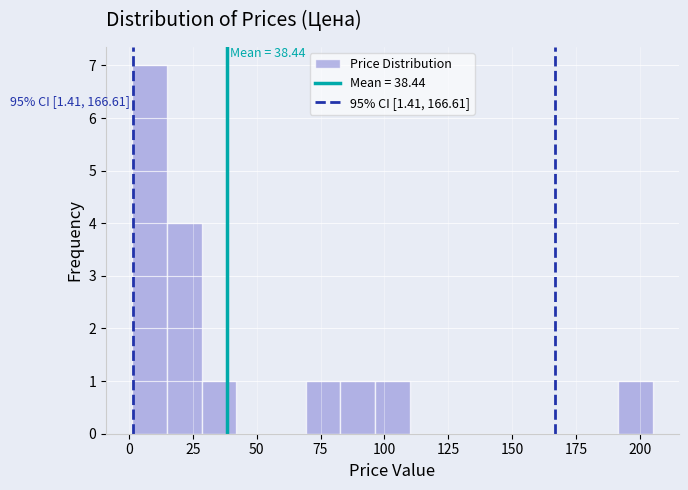

Around what value on the x-axis is the tallest bar? Give the approximate position of its centre, as read against the axis.

10